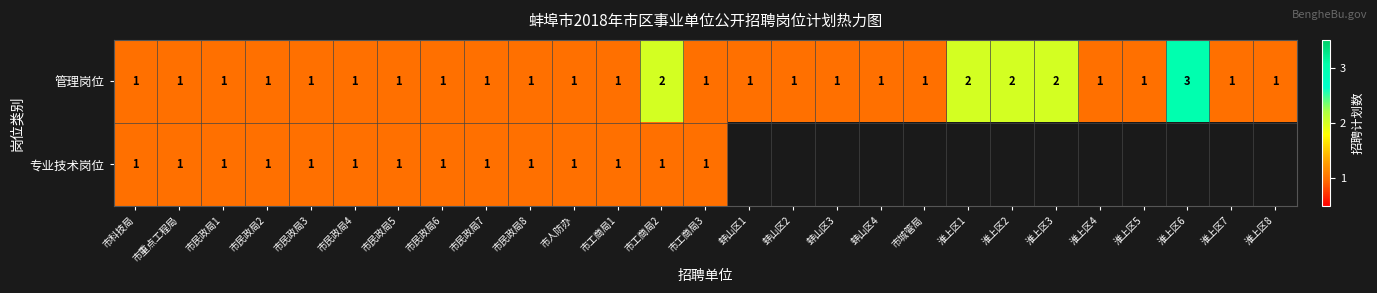

Which series changed the most between 市民政局7 and 市工商局2?

管理岗位